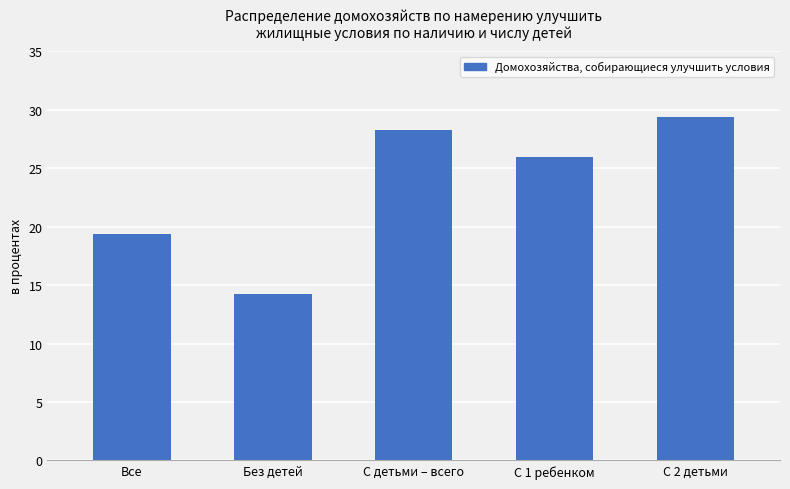

At which label is the value closest to 21?

Все